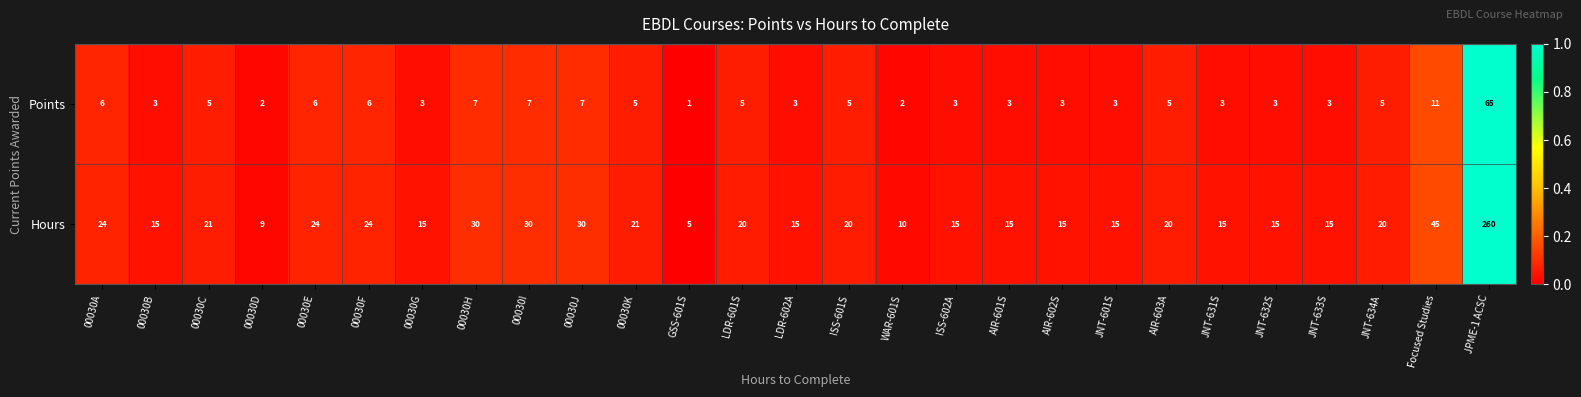

Rank the series by their average value, from highest to lowest.

Hours, Points